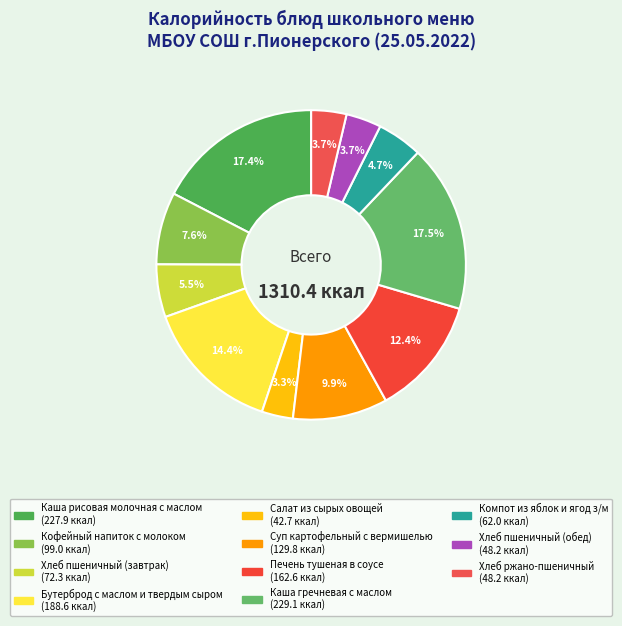

Is Каша гречневая с маслом the majority of the pie?

No